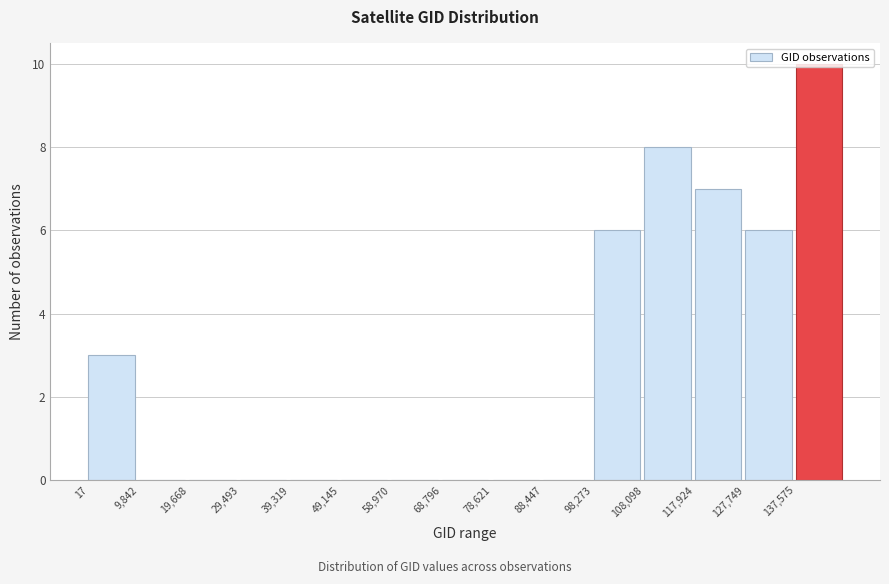

Reading left to right, list every bar in this chart as the range it spans on the x-axis followed by its height. Neither the bar edges nor the heights are printed on the chart, so give them approximately, as read against the axes.

0 to 10000: 3
10000 to 20000: 0
20000 to 29000: 0
29000 to 39000: 0
39000 to 49000: 0
49000 to 59000: 0
59000 to 69000: 0
69000 to 79000: 0
79000 to 88000: 0
88000 to 98000: 0
98000 to 108000: 6
108000 to 118000: 8
118000 to 128000: 7
128000 to 138000: 6
138000 to 147000: 10